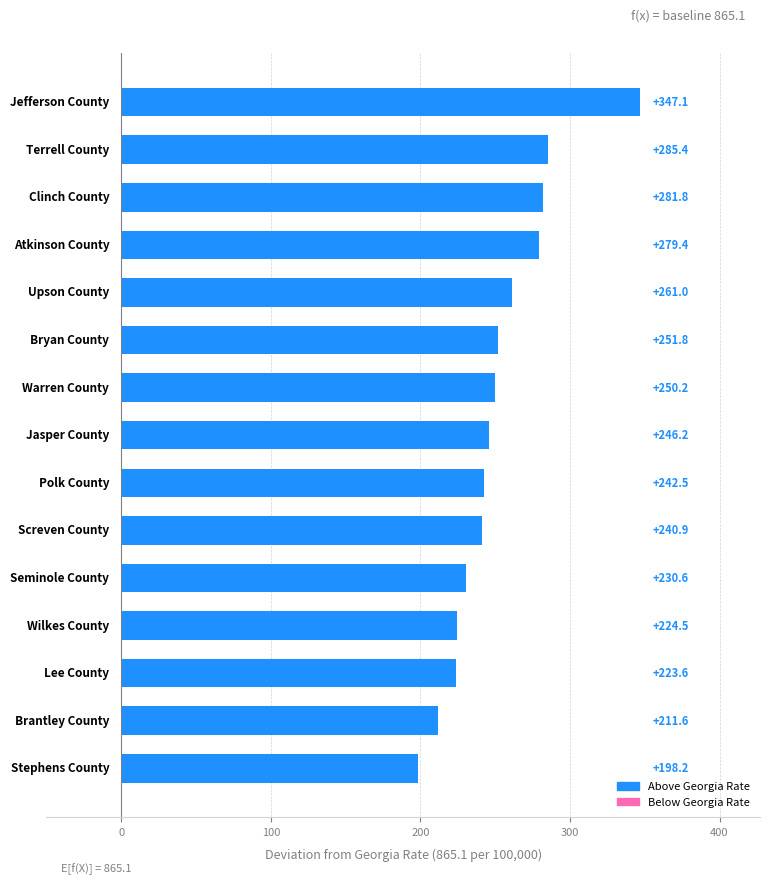

What is the value of the 6th bar from the top?

251.8